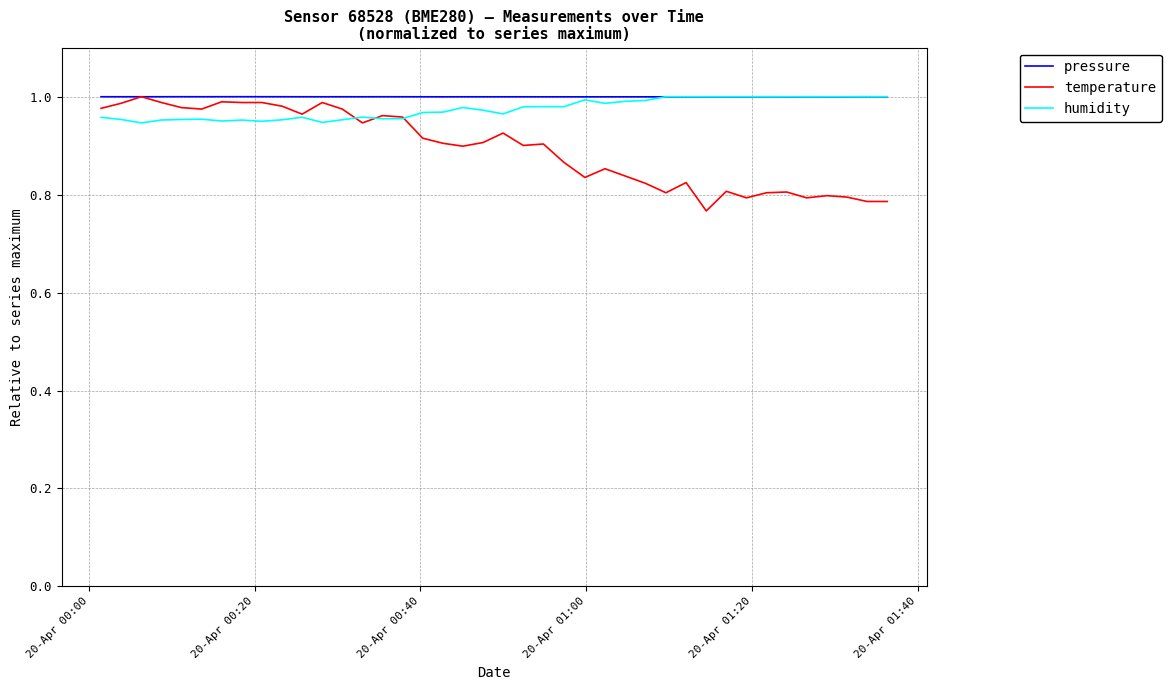

What are all the series names shown in the legend?

pressure, temperature, humidity